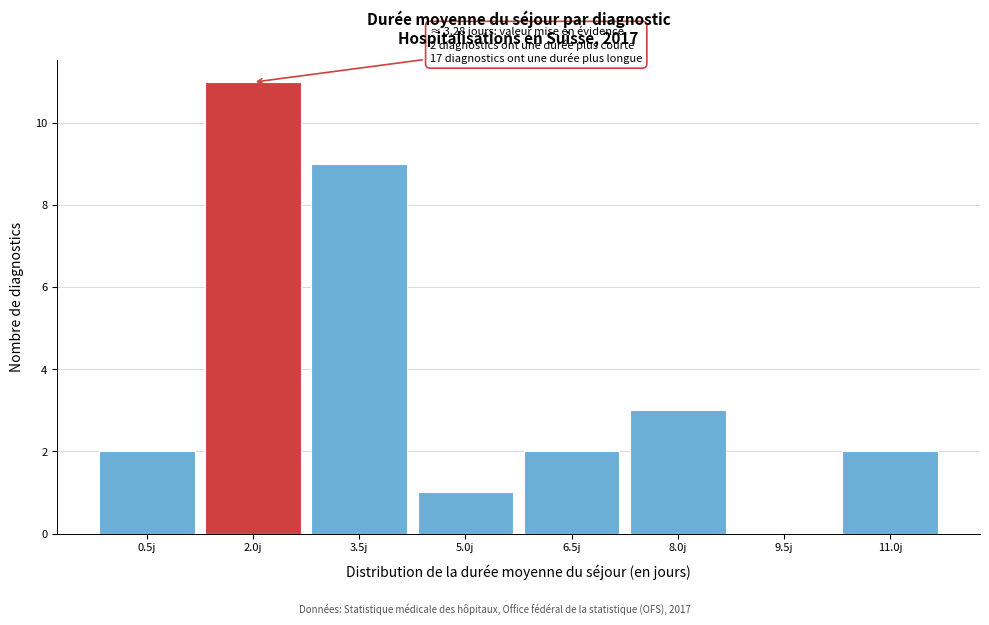

Reading left to right, list all the values displayed in this chart.

0.5j=2	2.0j=11	3.5j=9	5.0j=1	6.5j=2	8.0j=3	9.5j=0	11.0j=2